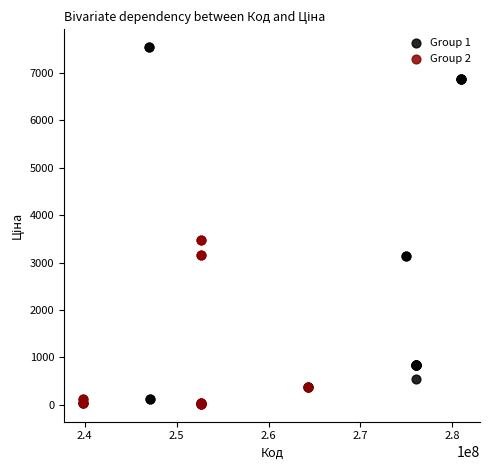

Which series contains the highest Y value?

Group 1